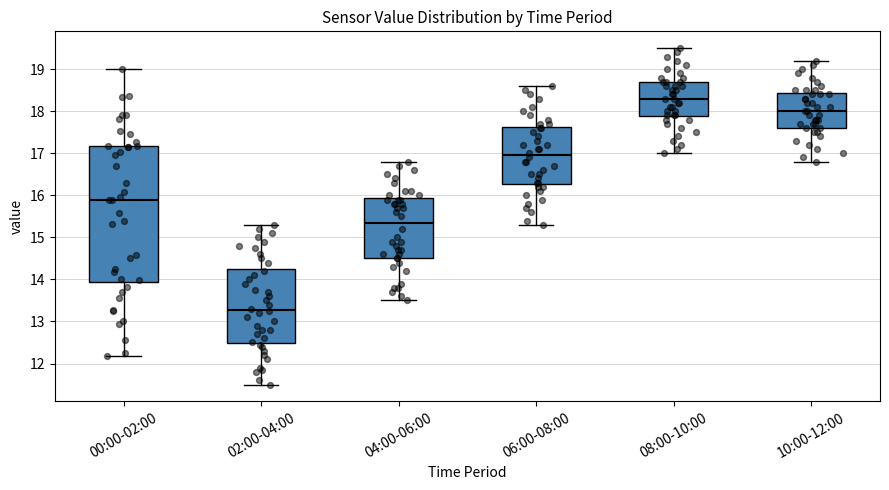

Reading left to right, read every box against the y-axis: the position of its median line, the range the box covers, and the ends of its whiskers. The values are not printed on the chart, so give them approximately, as read against the axis.

00:00-02:00: median 15.9, box 13.9 to 17.2, whiskers 12.2 to 19.0
02:00-04:00: median 13.3, box 12.5 to 14.3, whiskers 11.5 to 15.3
04:00-06:00: median 15.4, box 14.5 to 15.9, whiskers 13.5 to 16.8
06:00-08:00: median 17.0, box 16.3 to 17.6, whiskers 15.3 to 18.6
08:00-10:00: median 18.3, box 17.9 to 18.7, whiskers 17.0 to 19.5
10:00-12:00: median 18.0, box 17.6 to 18.4, whiskers 16.8 to 19.2